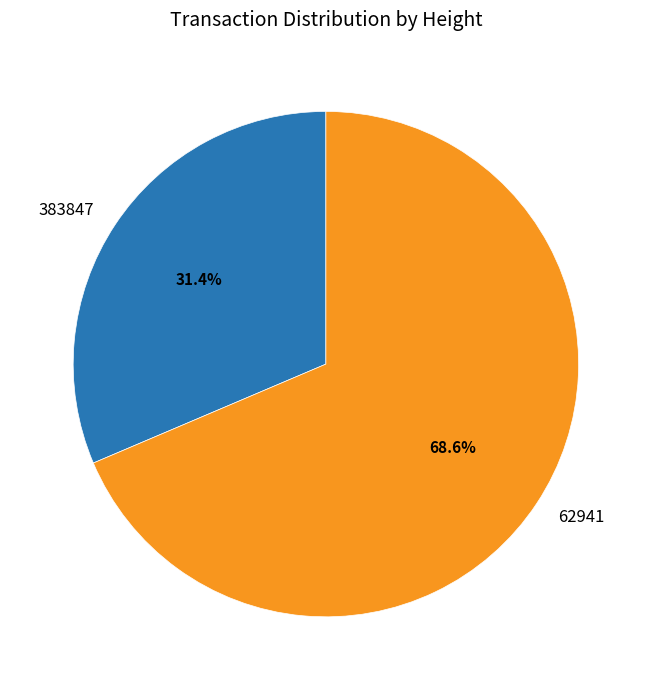

Which slice is the largest?

62941